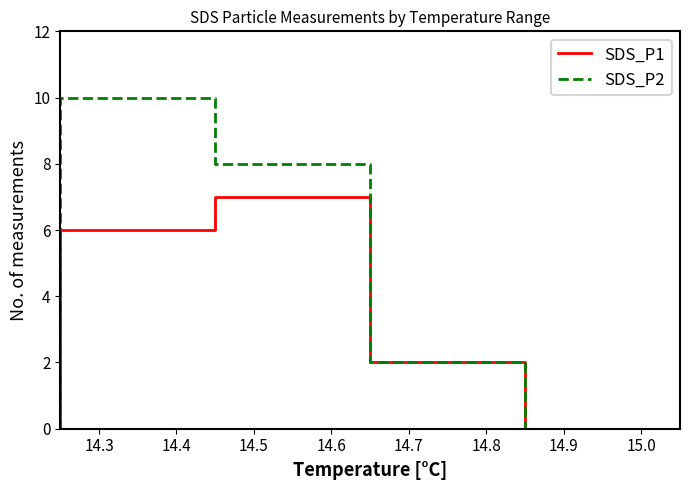

List the series in order of their peak value, lowest first.

SDS_P1, SDS_P2